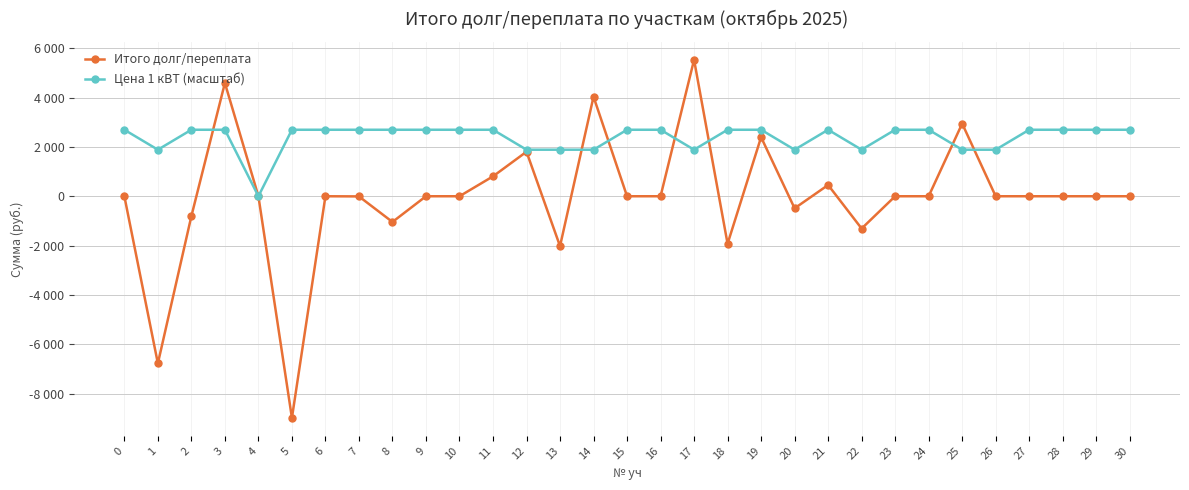

Where is the first local maximum for Итого долг/переплата?

3